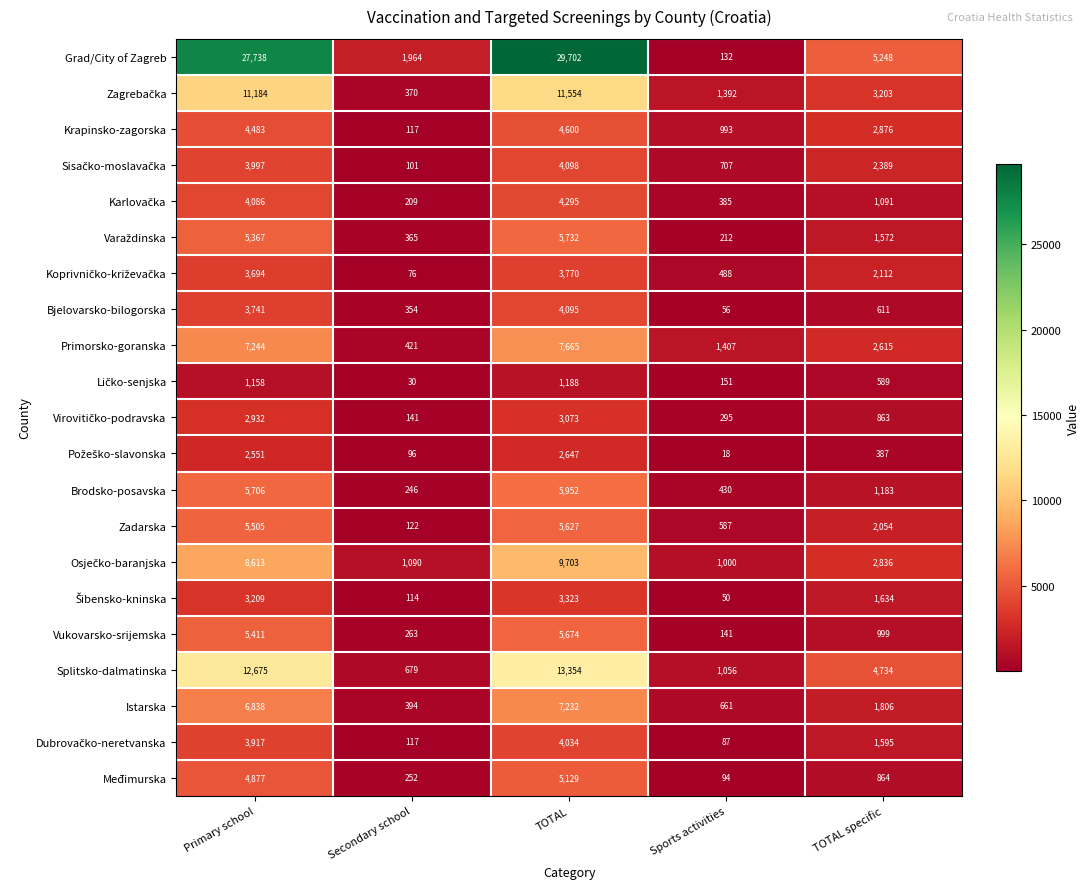

At which category is the sum across all series the highest?

TOTAL